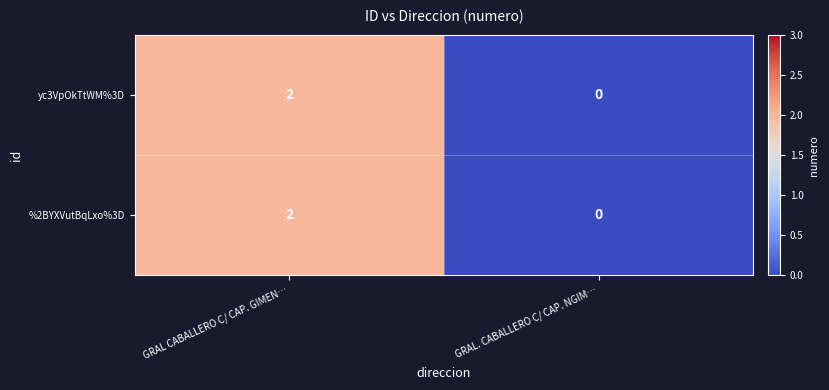

Is it true that %2BYXVutBqLxo%3D equals 0 at GRAL CABALLERO C/ CAP. GIMEN…?

False